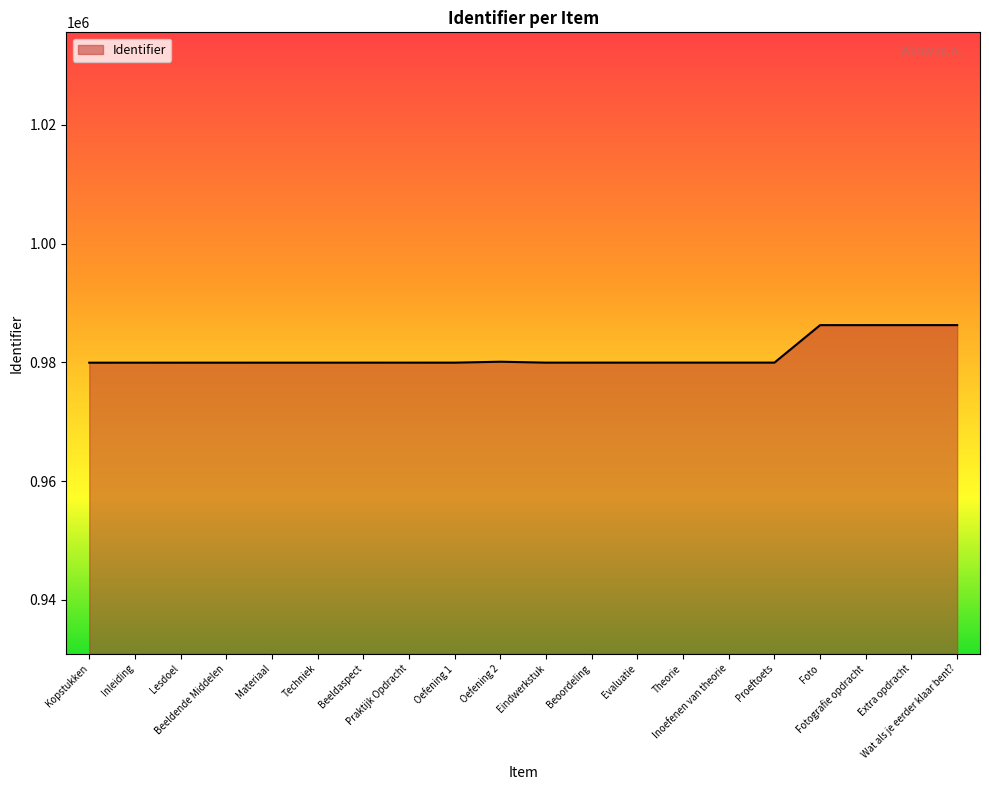

What is the maximum value shown in the chart?

986289